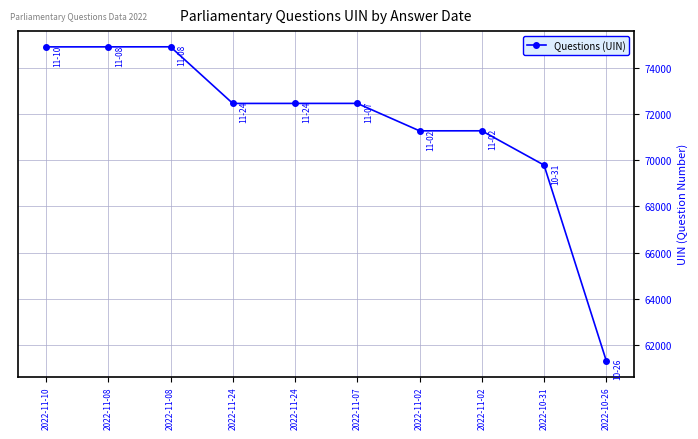

Count the number of data series in this chart.

1